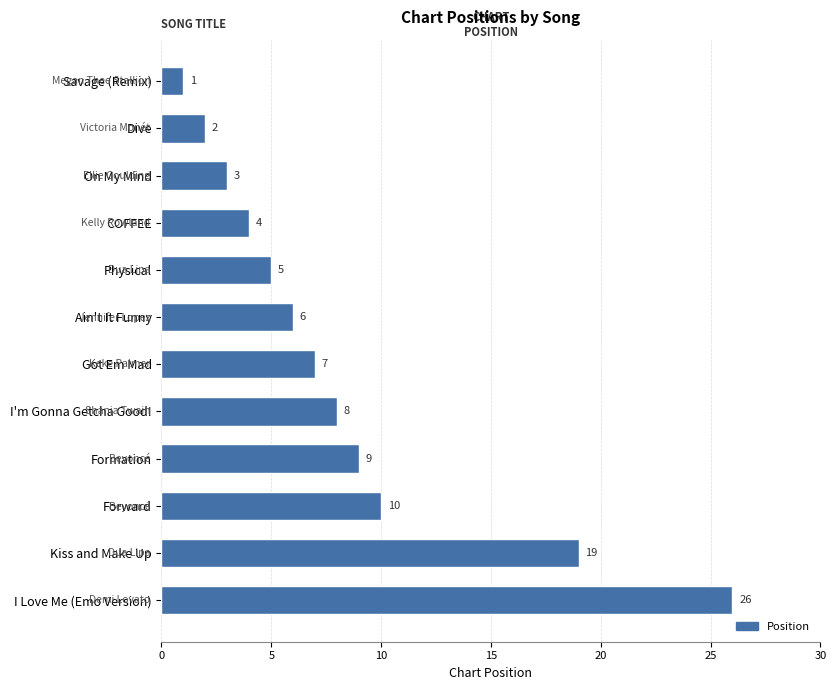

What is the greatest value displayed?

26